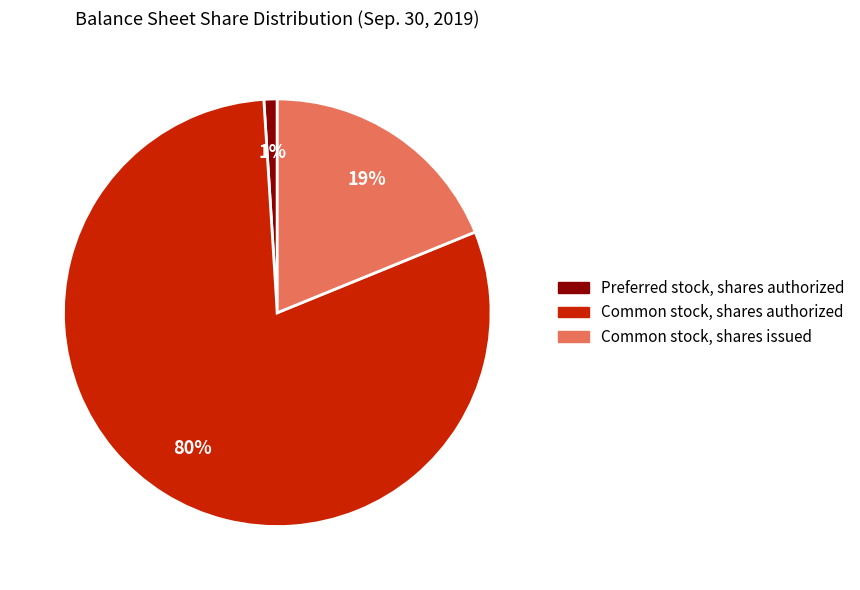

Which slice is the smallest?

Preferred stock, shares authorized